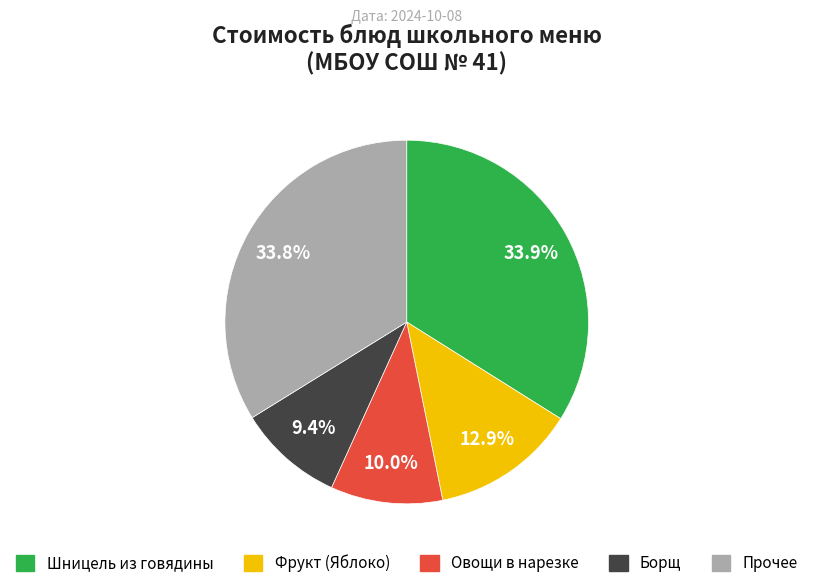

Is there a majority slice in this chart?

No